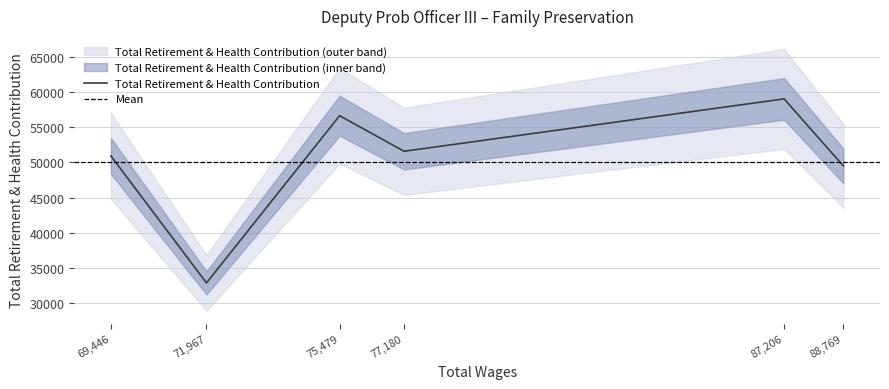

List the labels in order of value, smallest first.

4, 0, 5, 2, 3, 1